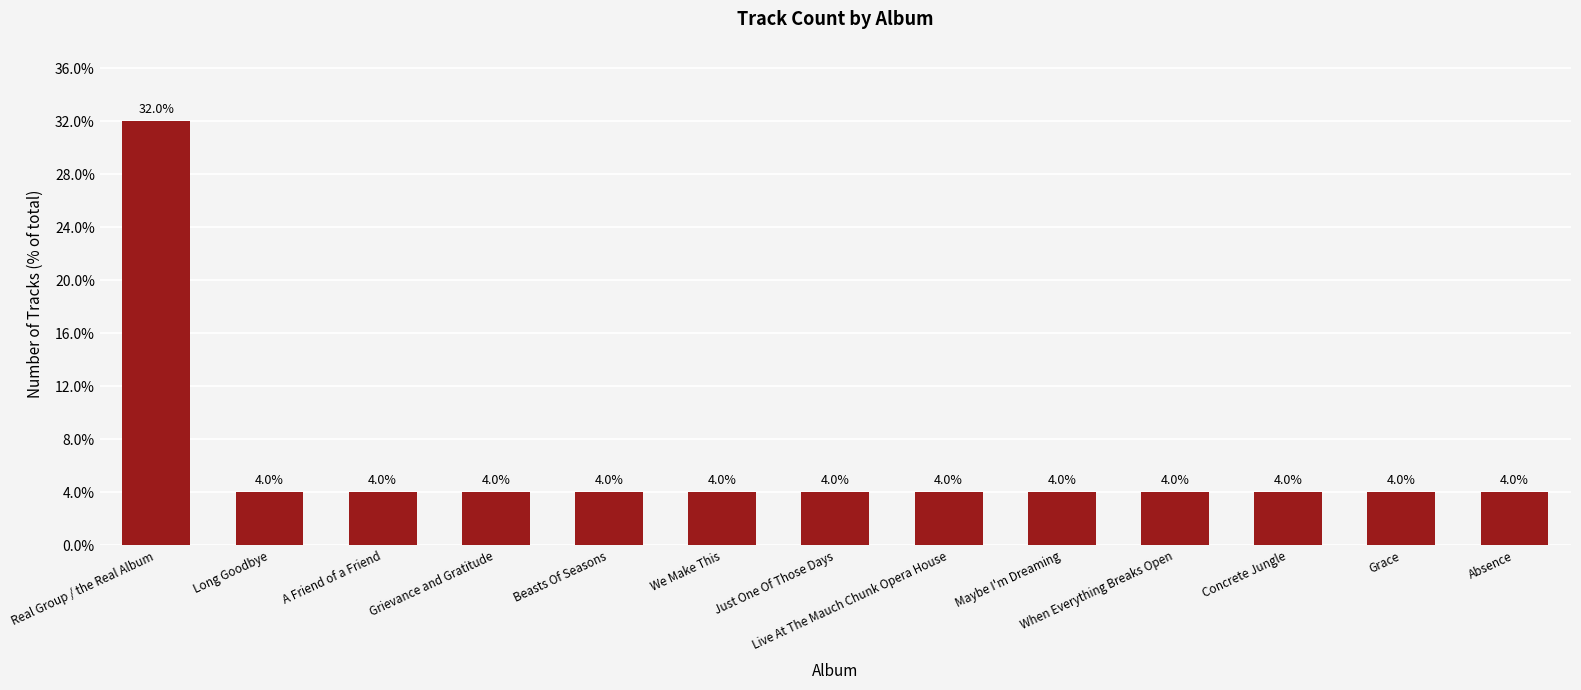

Which label corresponds to the largest value in the chart?

Real Group / the Real Album